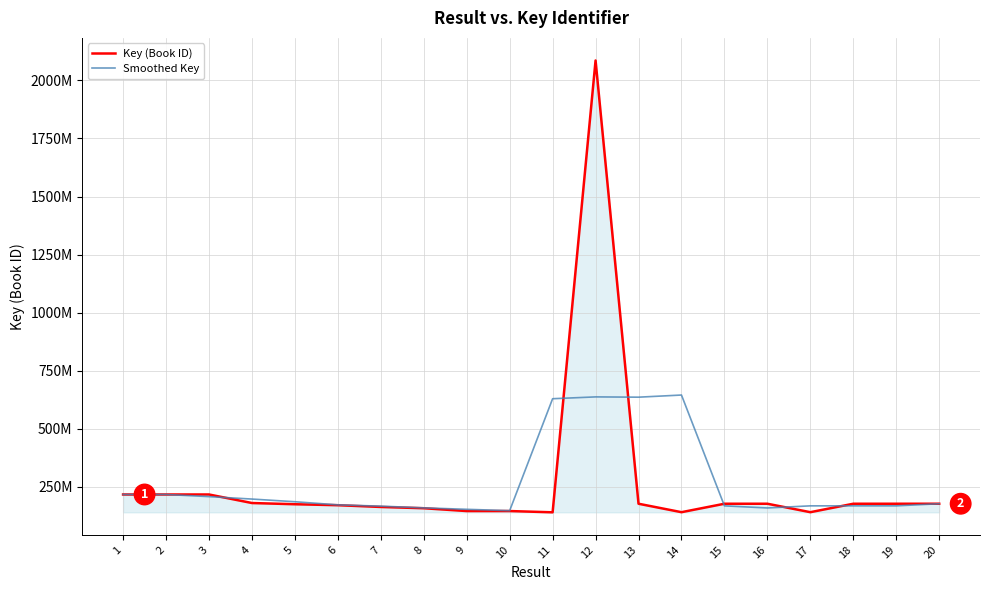

Is it true that Smoothed Key equals 1150079322.1 at 14?

False